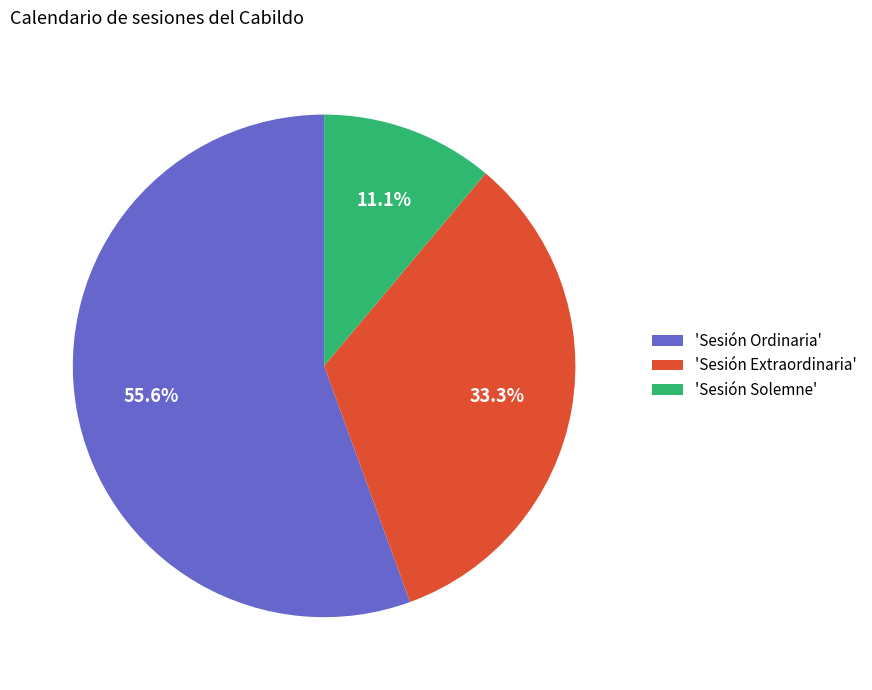

Between 'Sesión Ordinaria' and 'Sesión Extraordinaria', which is larger?

'Sesión Ordinaria'